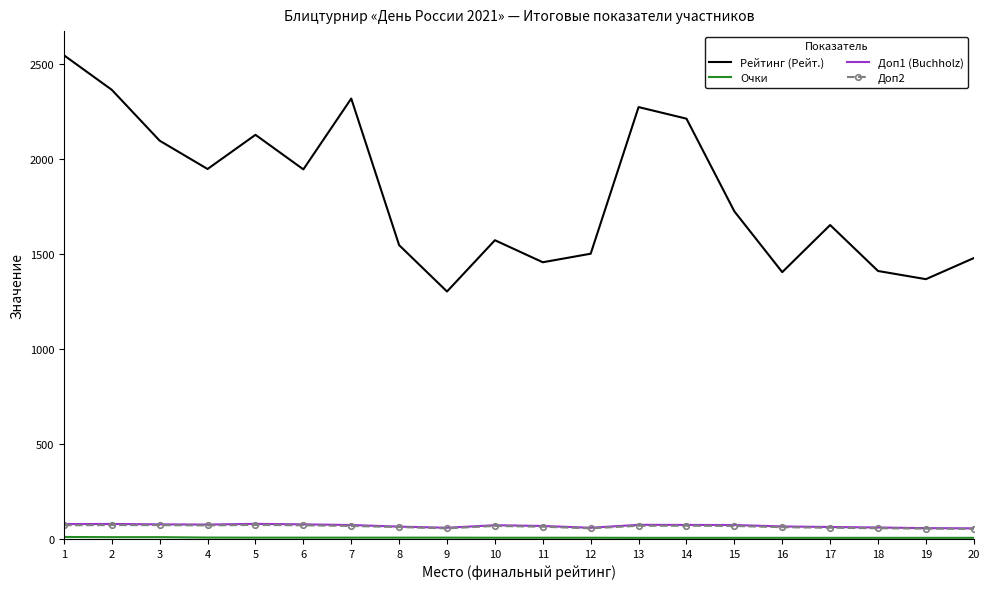

Which series has the largest total across all categories?

Рейтинг (Рейт.)